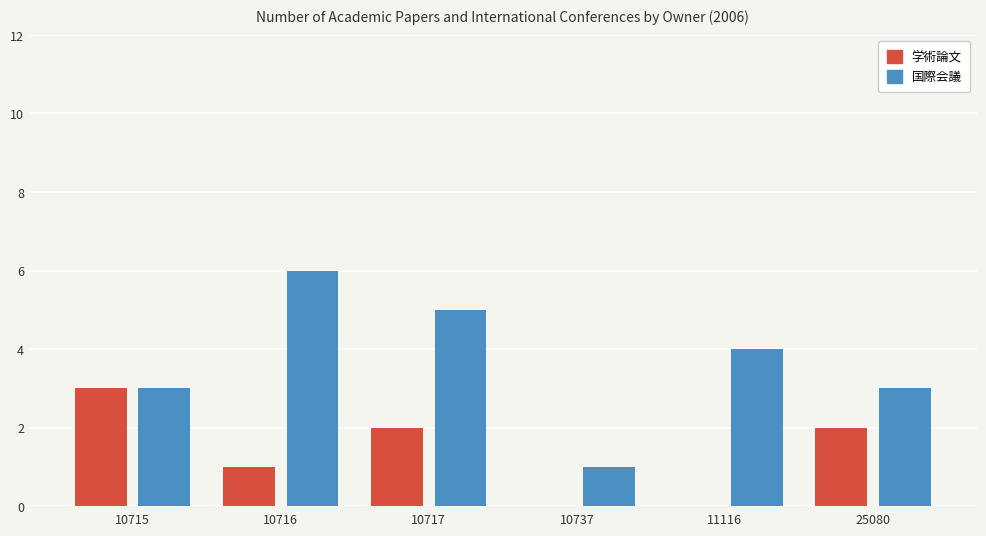

Where does the 国際会議 series first go above 4?

10716